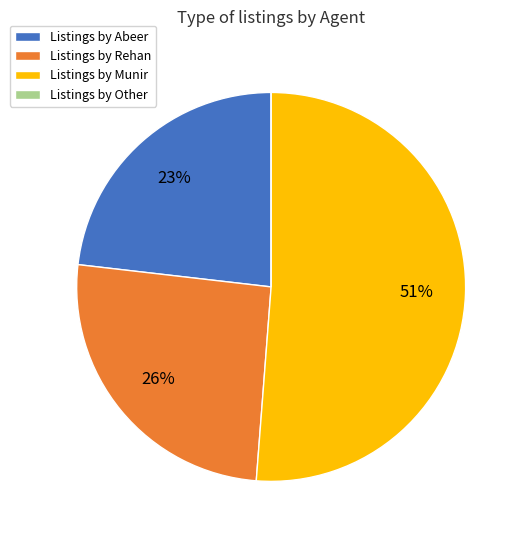

What is the ratio of the value at Listings by Abeer to the value at Listings by Rehan?

0.9